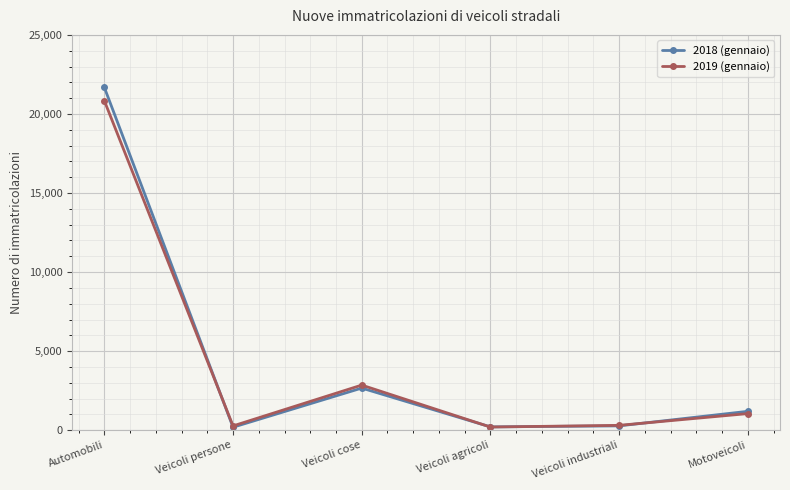

Is it true that 2019 (gennaio) equals 1236 at Veicoli cose?

False